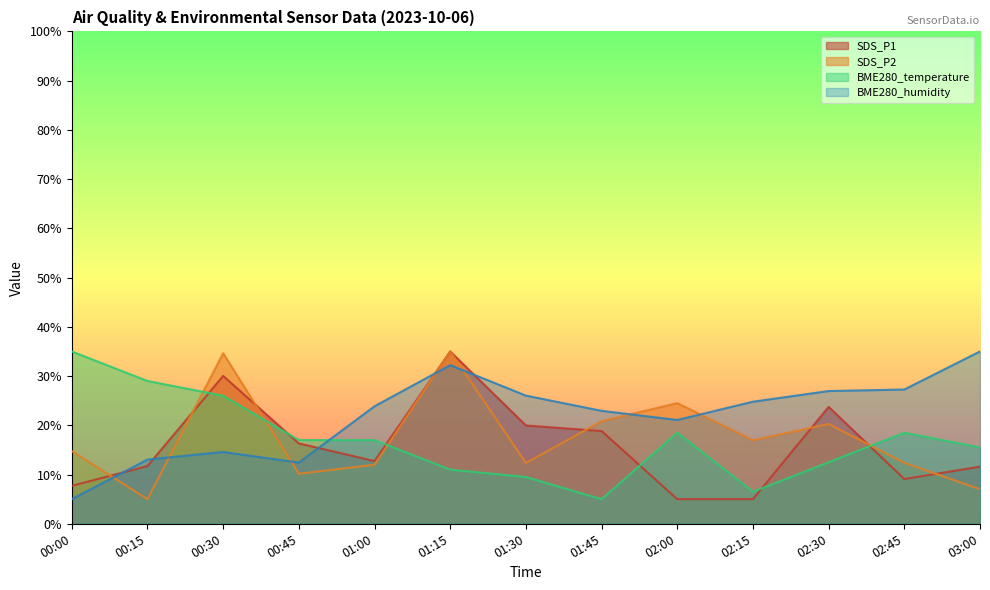

Is the value of BME280_temperature at 02:00 greater than the value of SDS_P2 at 01:45?

No